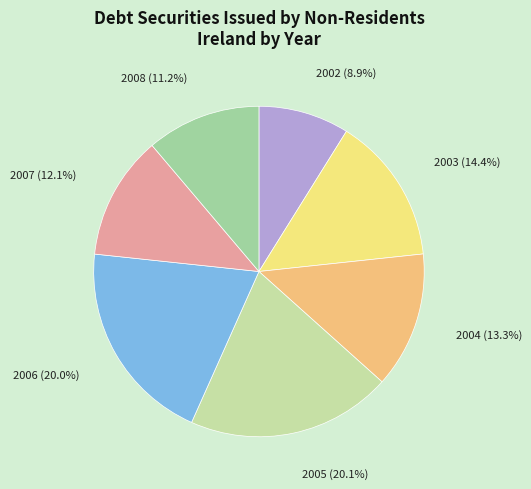

Does any single category account for the majority?

No